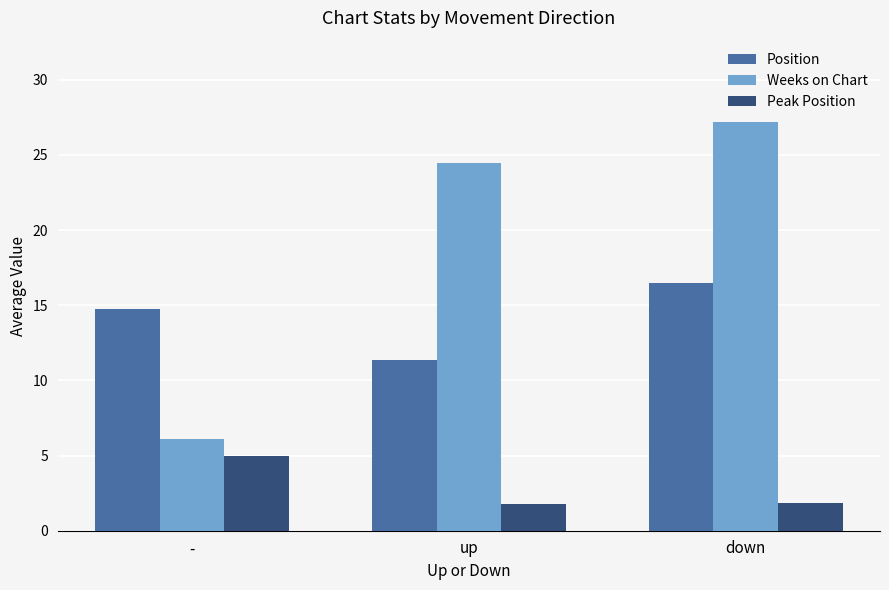

Which category has the highest value in the Peak Position series?

-